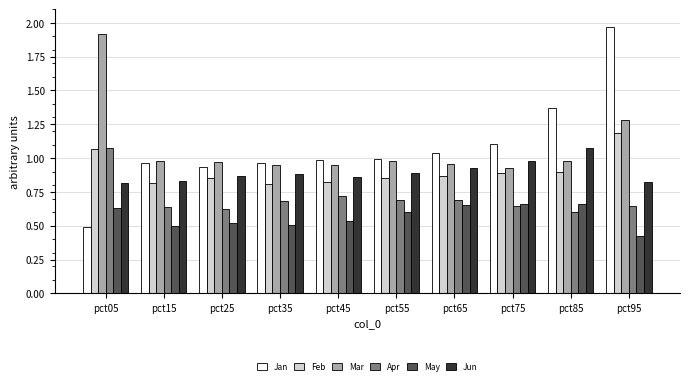

At which category does the chart reach its peak across all series?

pct95